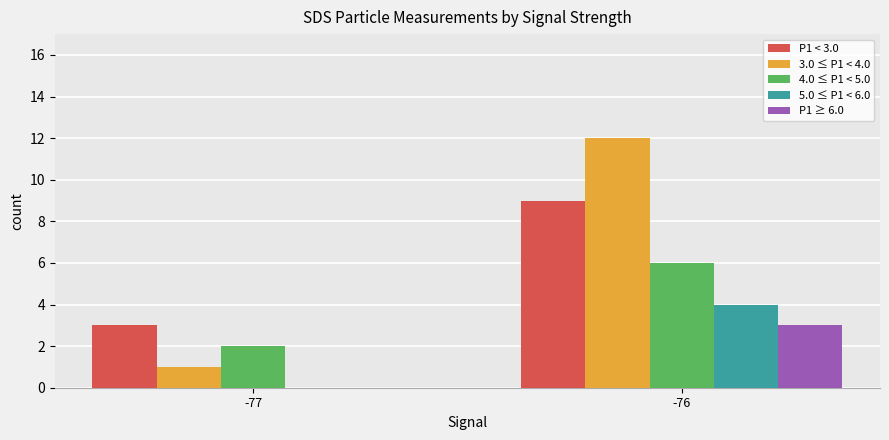

Reading right to left, list all the values displayed in this chart.

P1 < 3.0: 9	3
3.0 ≤ P1 < 4.0: 12	1
4.0 ≤ P1 < 5.0: 6	2
5.0 ≤ P1 < 6.0: 4	0
P1 ≥ 6.0: 3	0